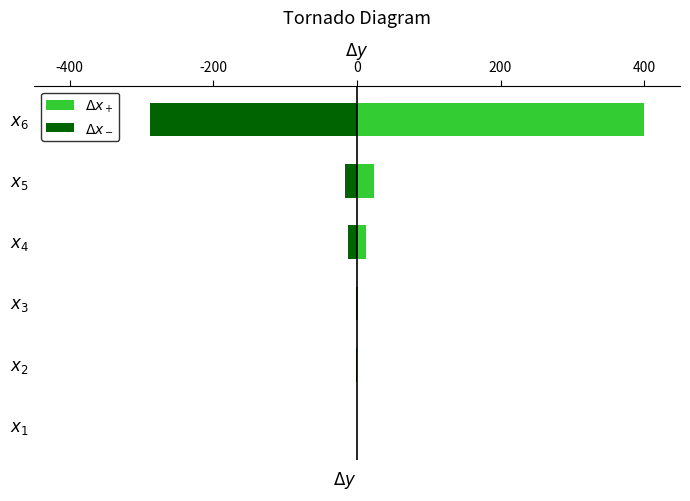

What are all the series names shown in the legend?

$\Delta x_+$, $\Delta x_-$